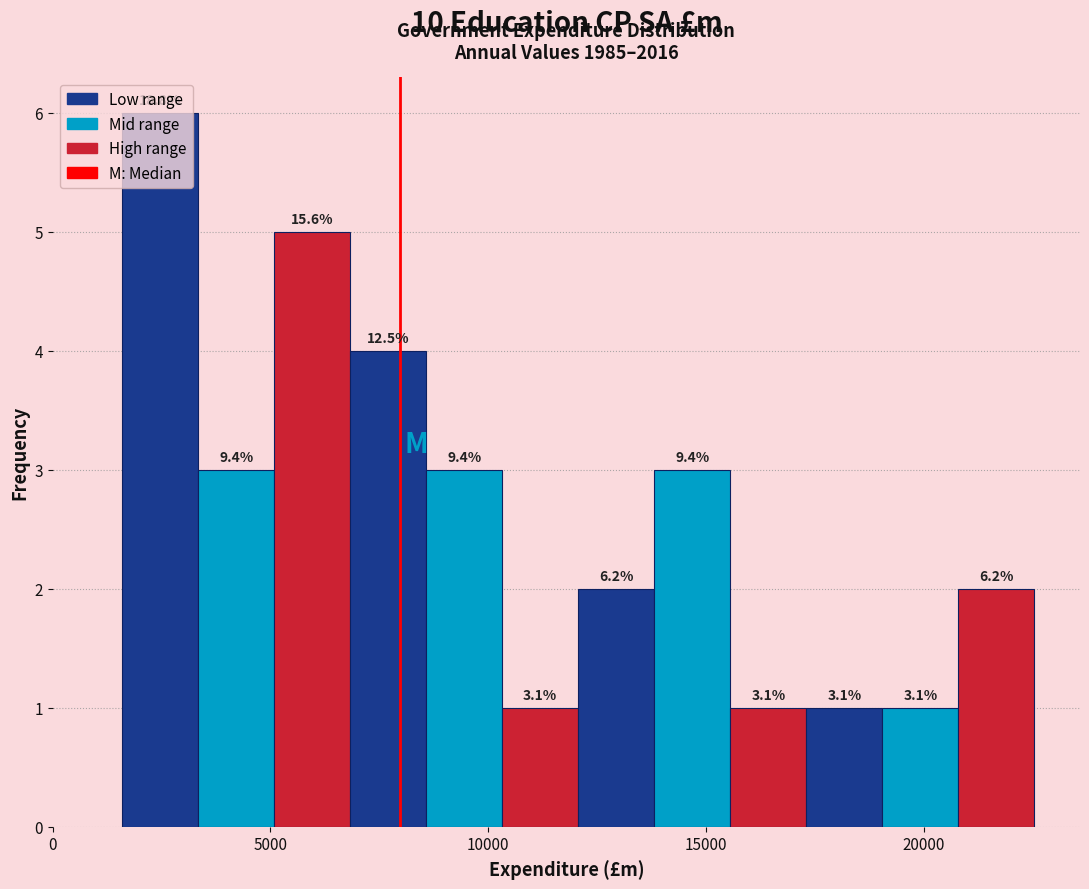

Read against the x-axis, roughly where is the centre of the tallest bar?

2500